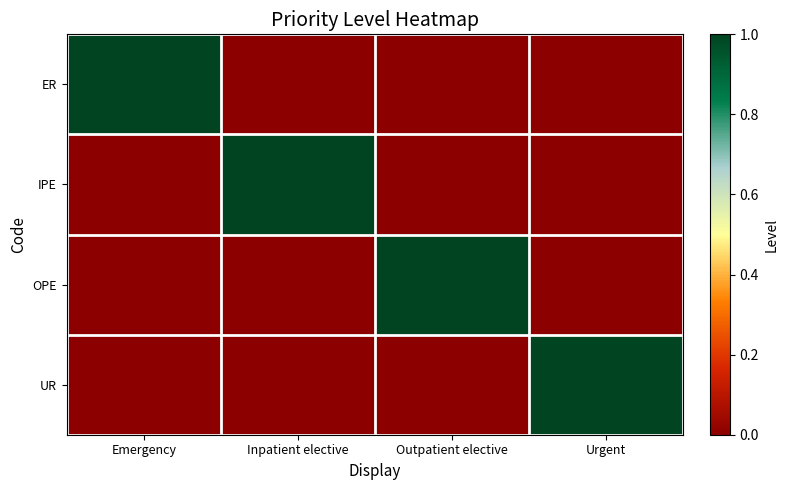

How many series are shown in this chart?

4